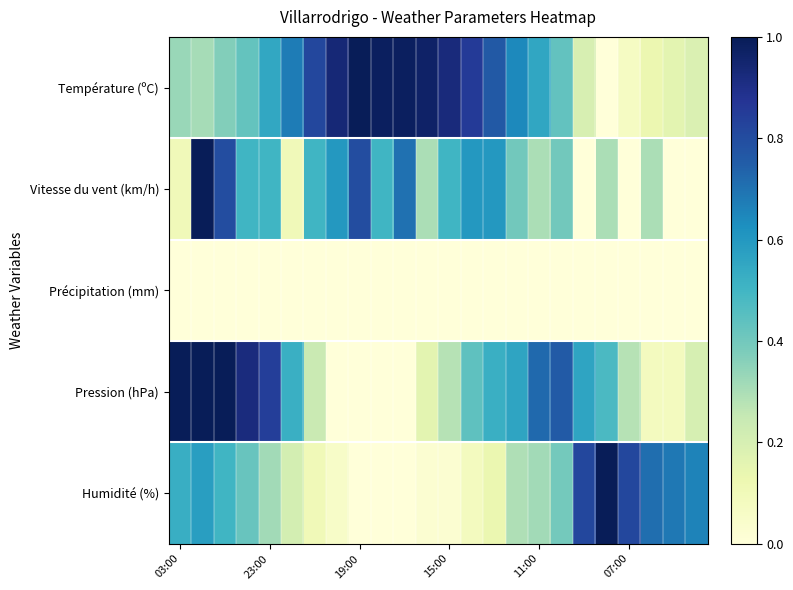

Which series has the largest range (max minus min)?

Température (ºC)